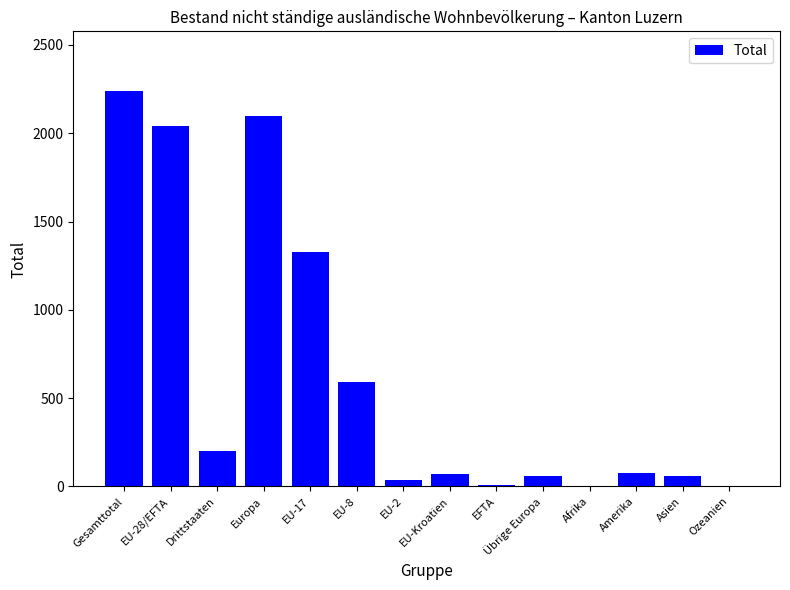

True or false: the data shows 2098 at Europa.

True